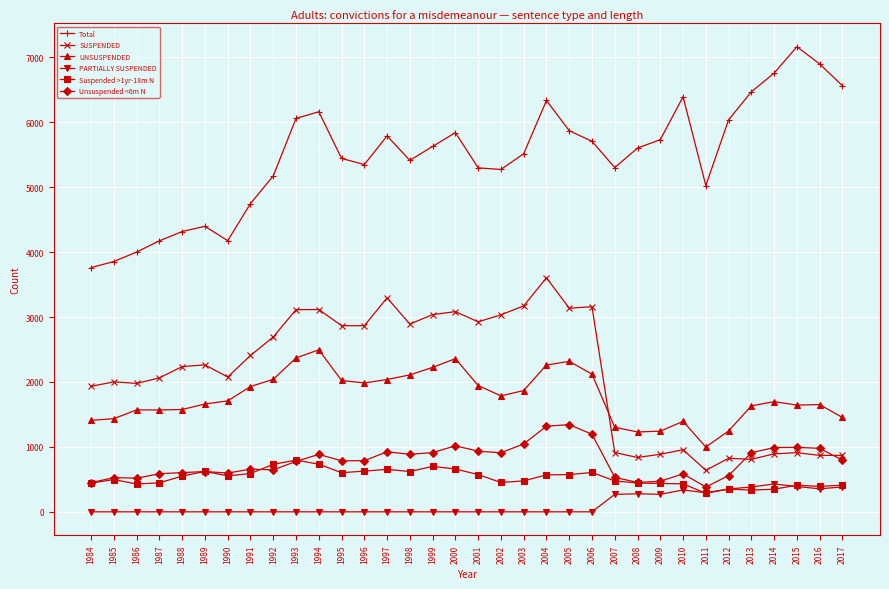

True or false: PARTIALLY SUSPENDED and UNSUSPENDED intersect in this chart.

False